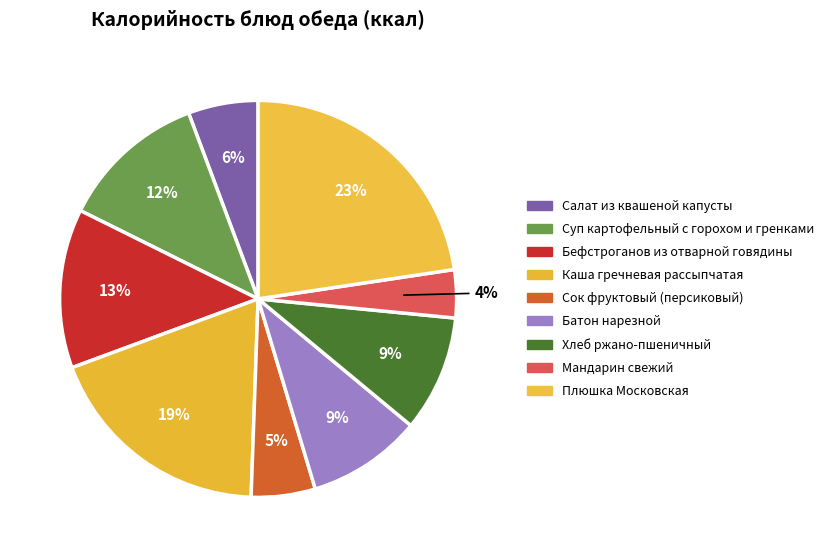

To the nearest percent, what is the combined percentage of Каша гречневая рассыпчатая and Хлеб ржано-пшеничный?

28%